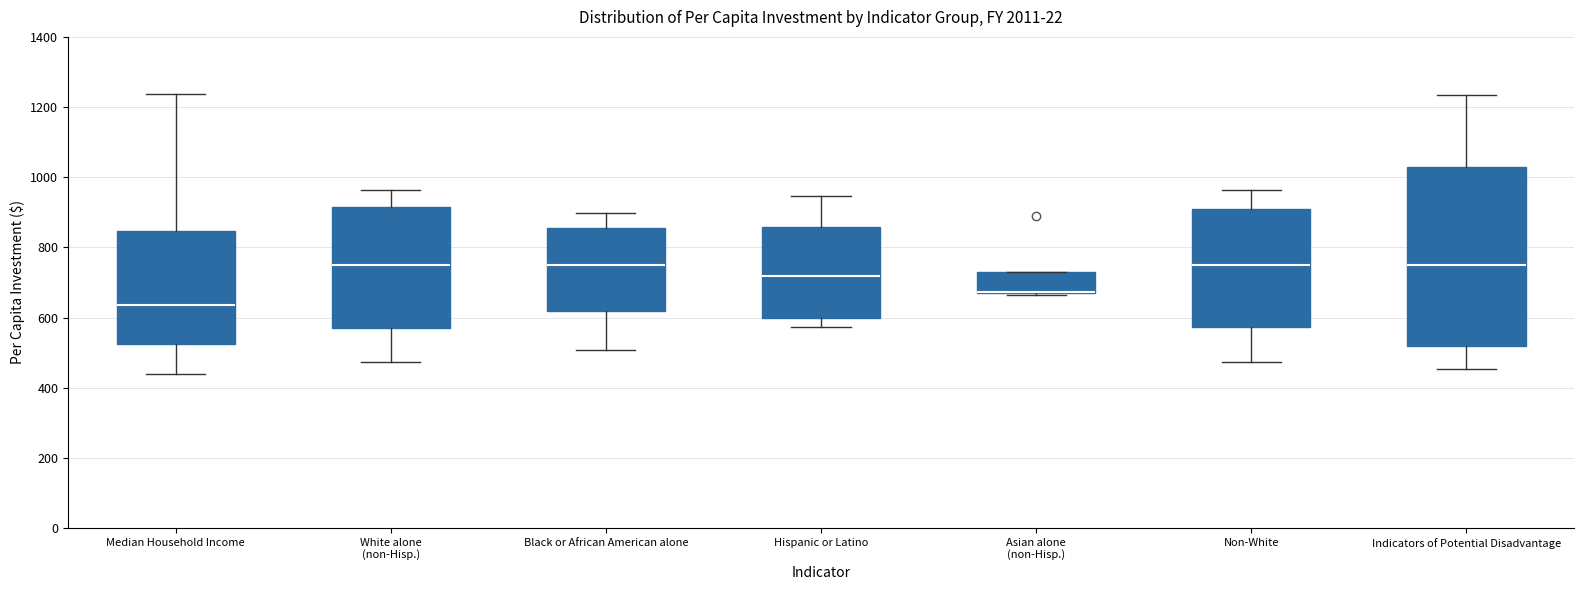

Which box is the tallest, from its lower edge to its upper edge?

Indicators of Potential Disadvantage